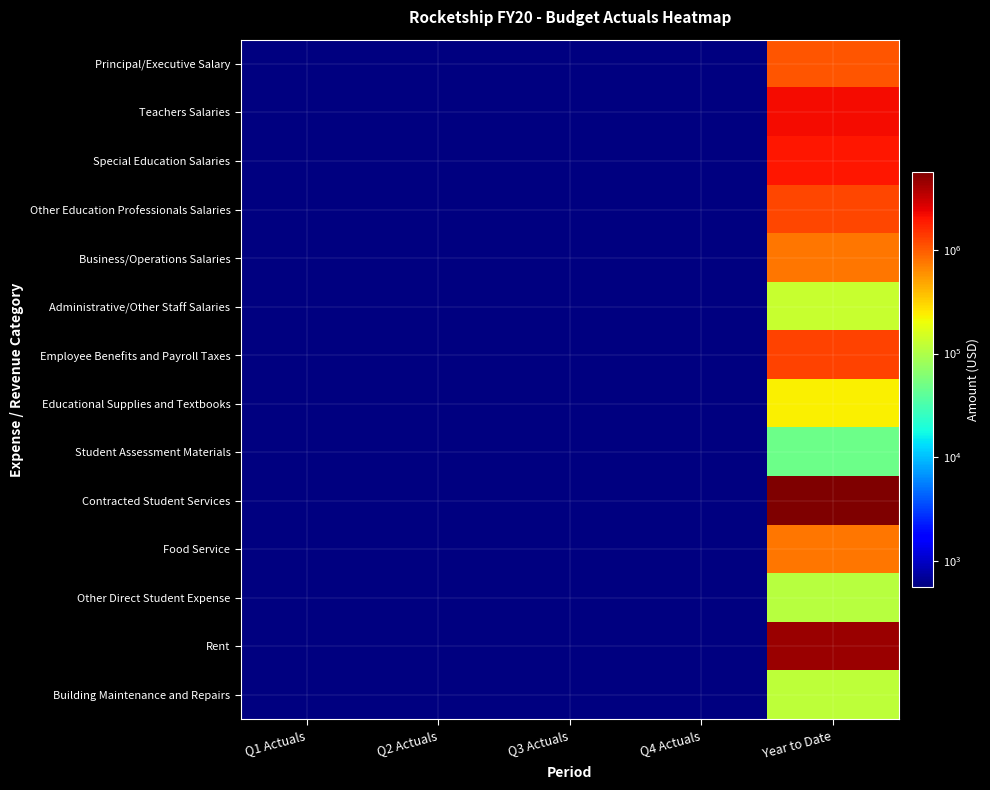

At how many categories does at least one series exceed 1855342?

1